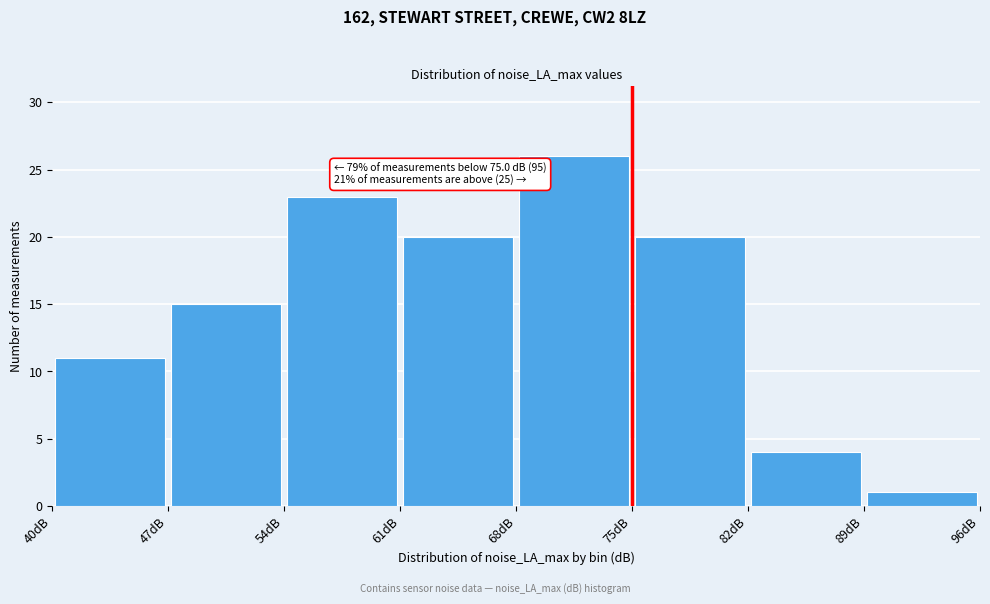

Which range on the x-axis has the tallest bar?

68 to 75